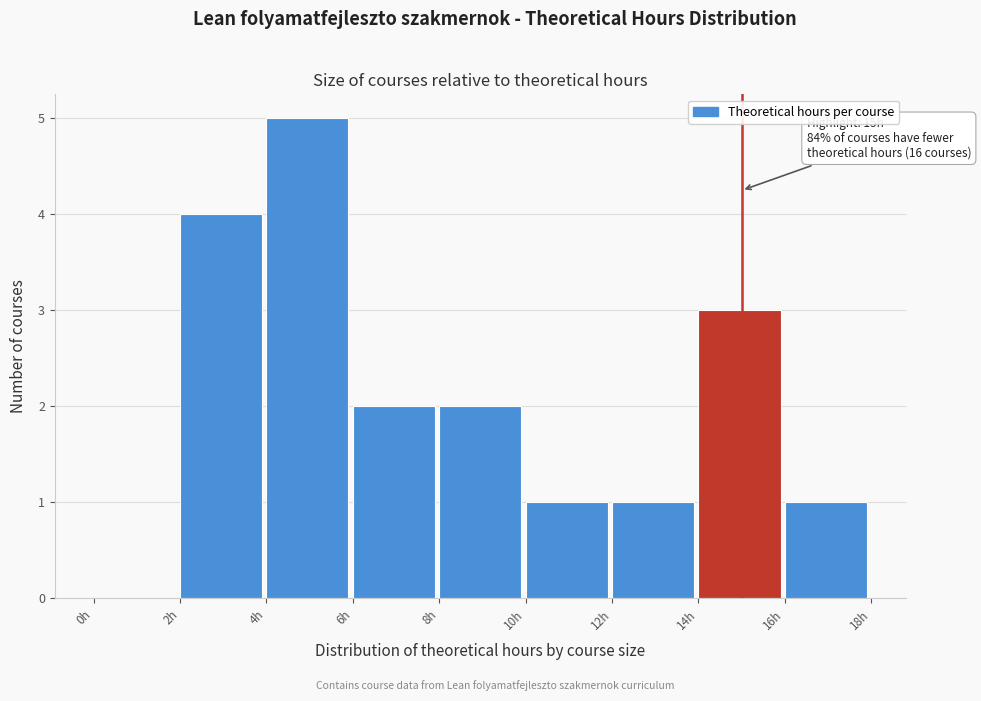

Over which range of the x-axis is the bar tallest?

4 to 6